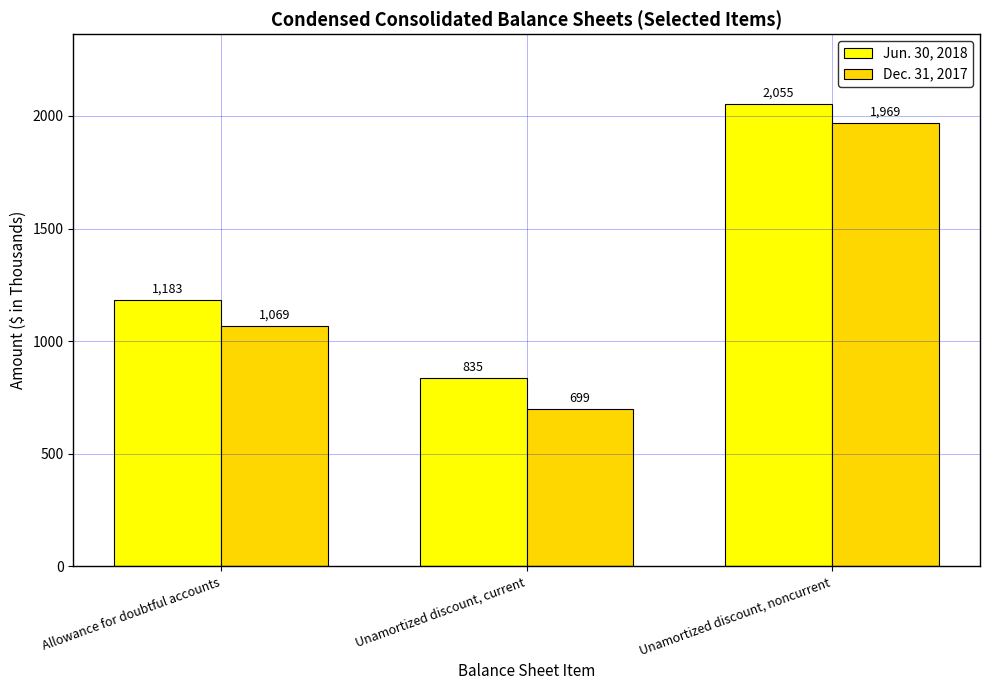

What is the sum of the Dec. 31, 2017 values at Unamortized discount, noncurrent and Unamortized discount, current?

2668